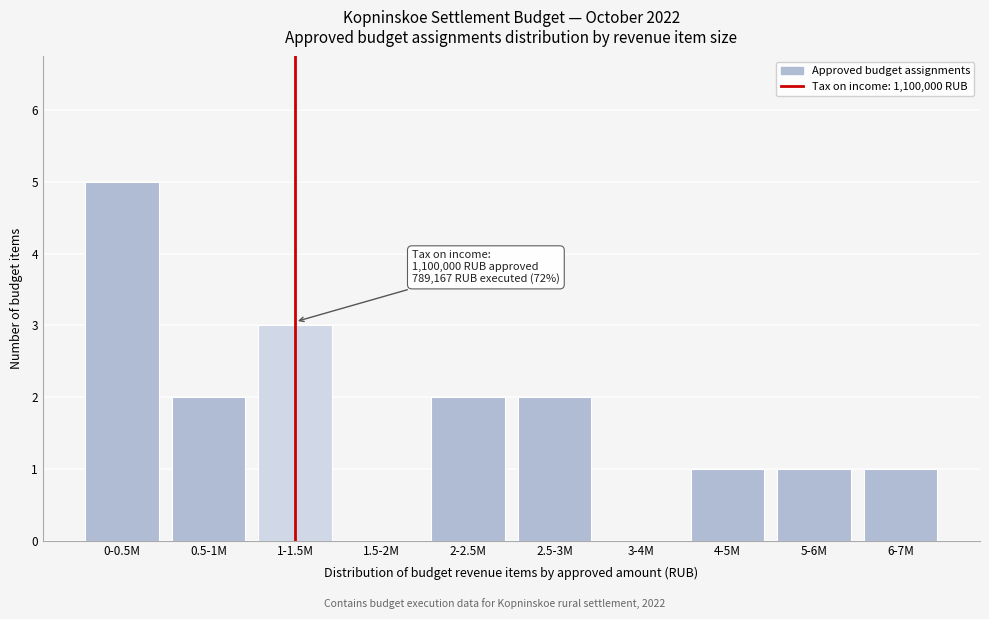

Reading right to left, list all the values displayed in this chart.

6-7M=1	5-6M=1	4-5M=1	3-4M=0	2.5-3M=2	2-2.5M=2	1.5-2M=0	1-1.5M=3	0.5-1M=2	0-0.5M=5